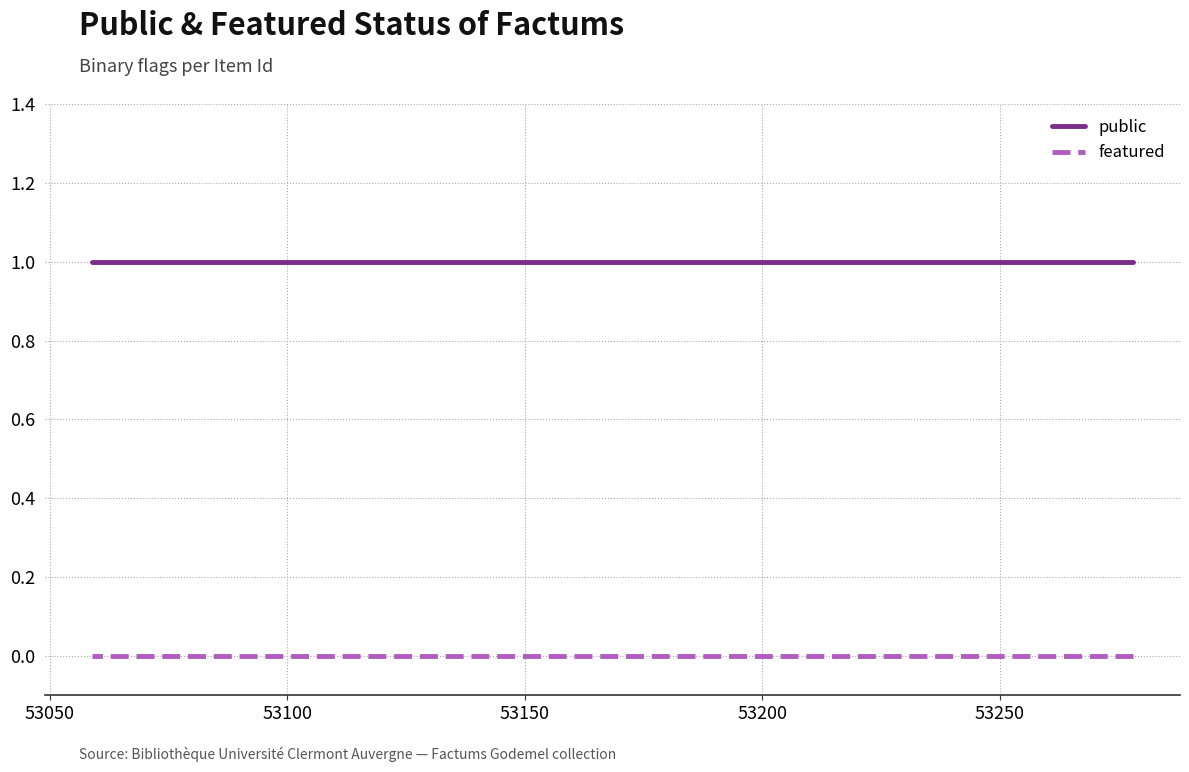

True or false: featured has a value of 0 at 53150.

True